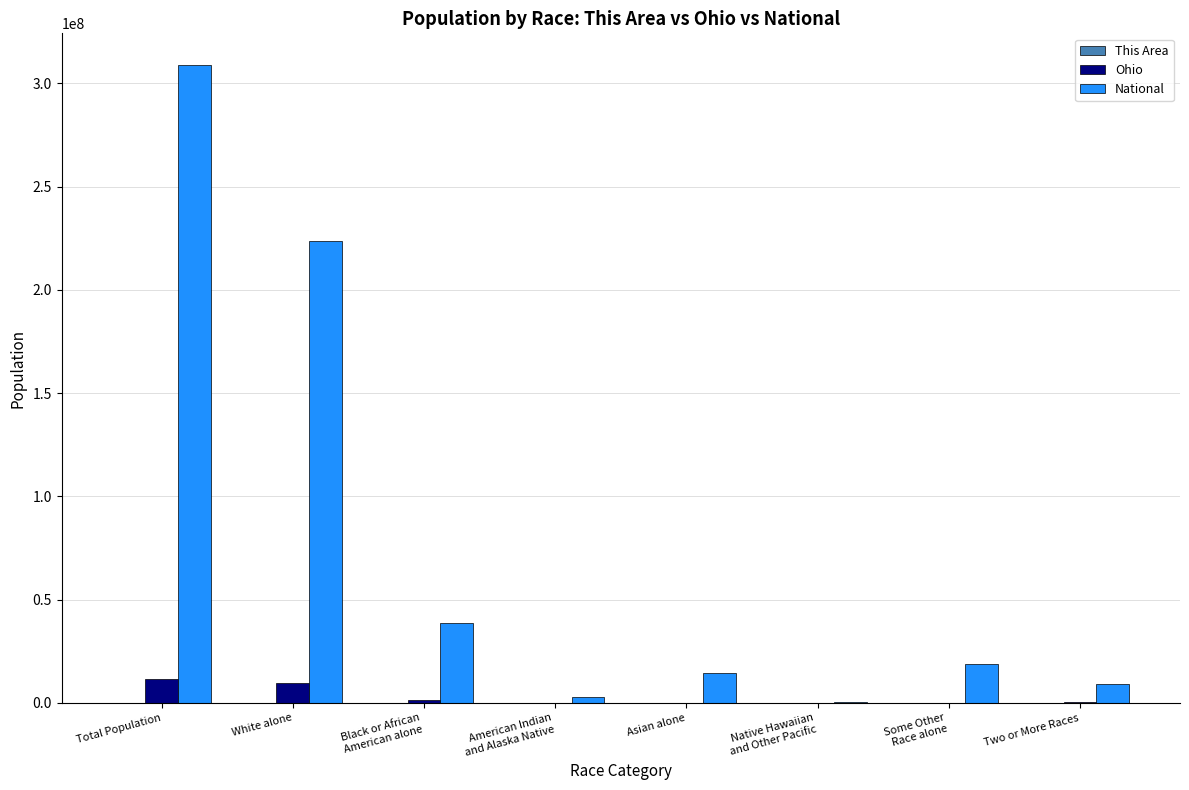

The value of National at Asian alone is 26392601. True or false?

False